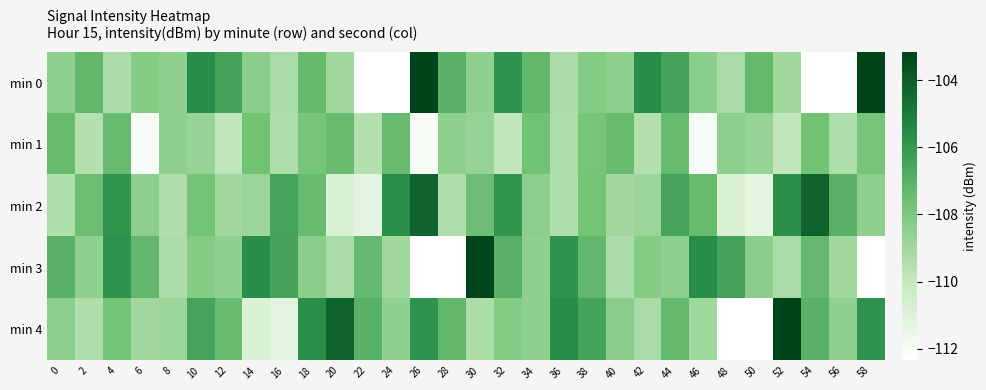

At how many categories does at least one series exceed -109?

30